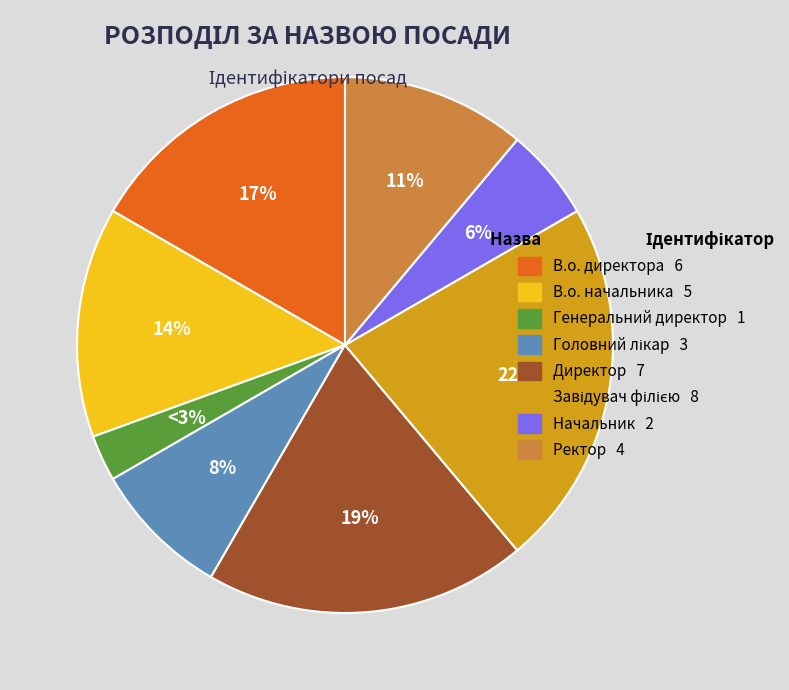

What is the ratio of the value at Начальник 2 to the value at Директор 7?

0.3